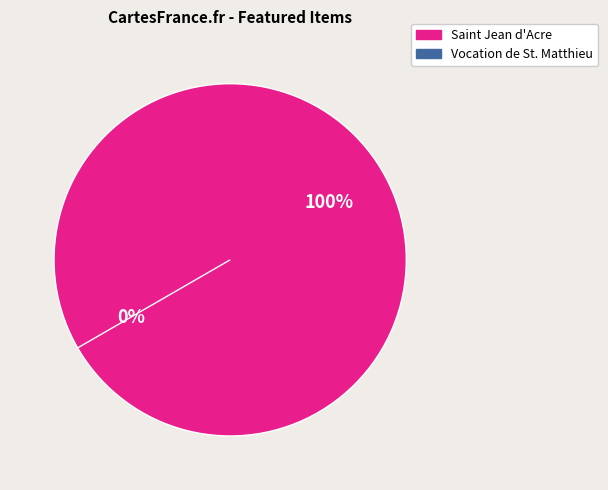

Is Saint Jean d'Acre the majority of the pie?

Yes